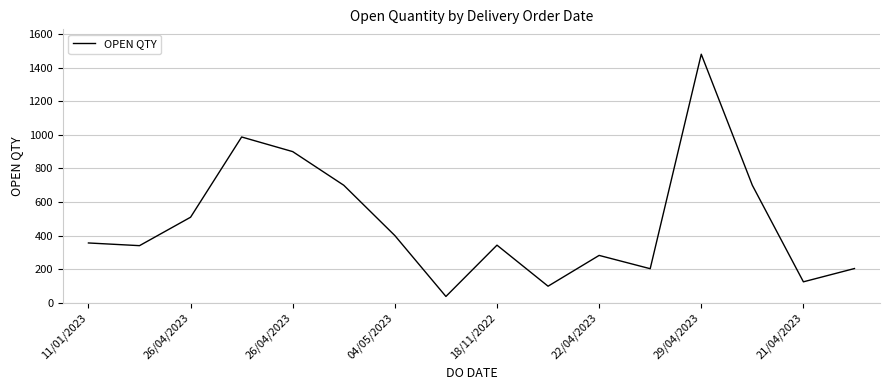

What is the average value?

480